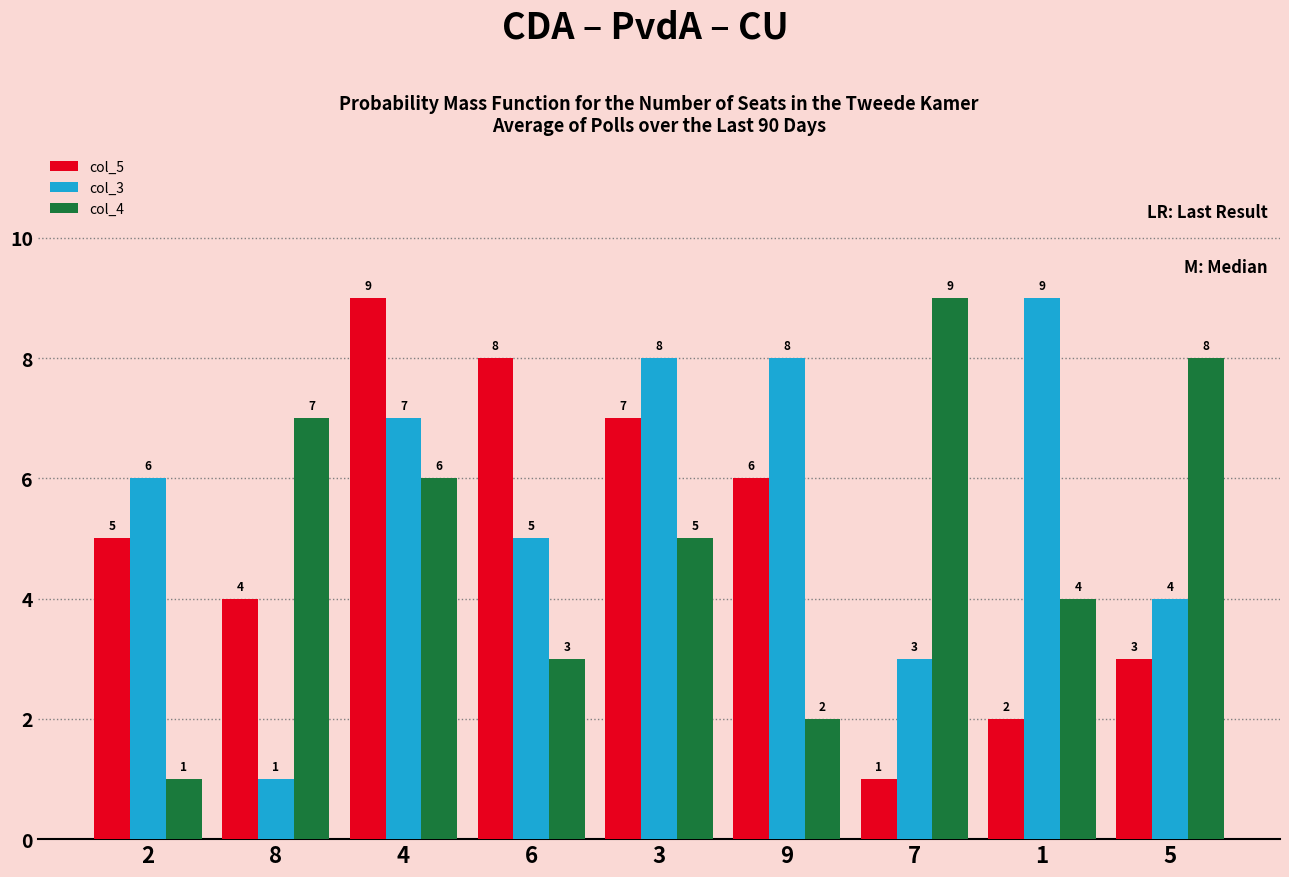

At 9, list the series in order from largest to smallest.

col_3, col_5, col_4